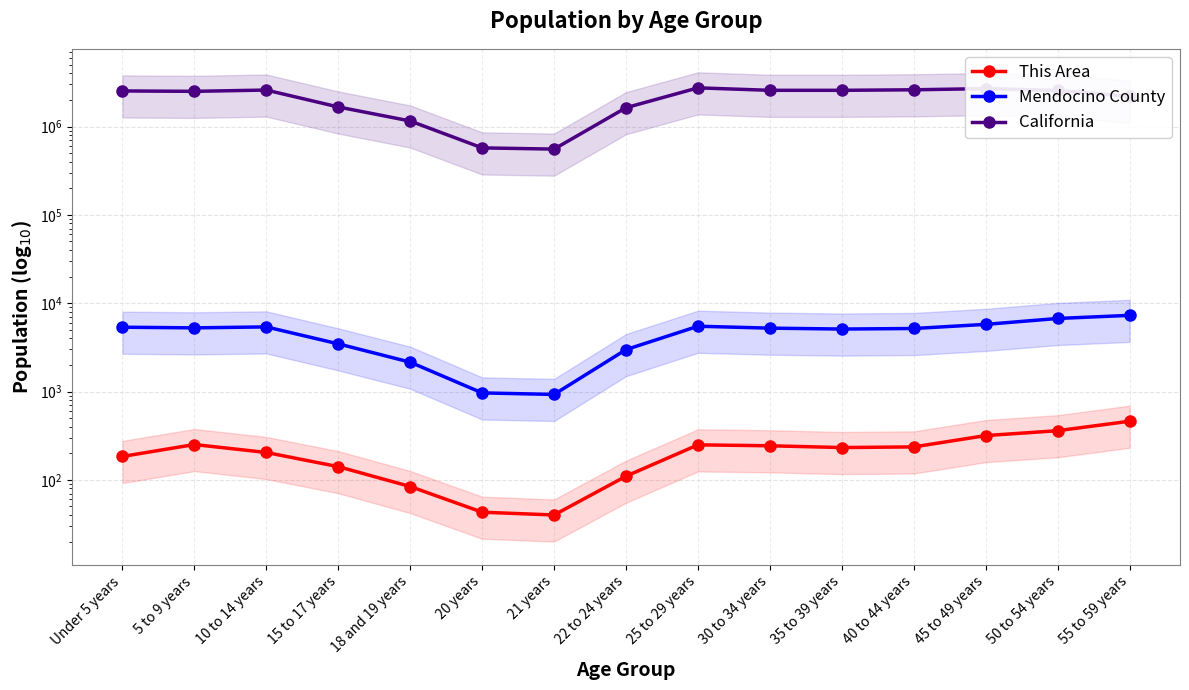

Read the This Area value at 10 to 14 years, to the nearest 50.

200